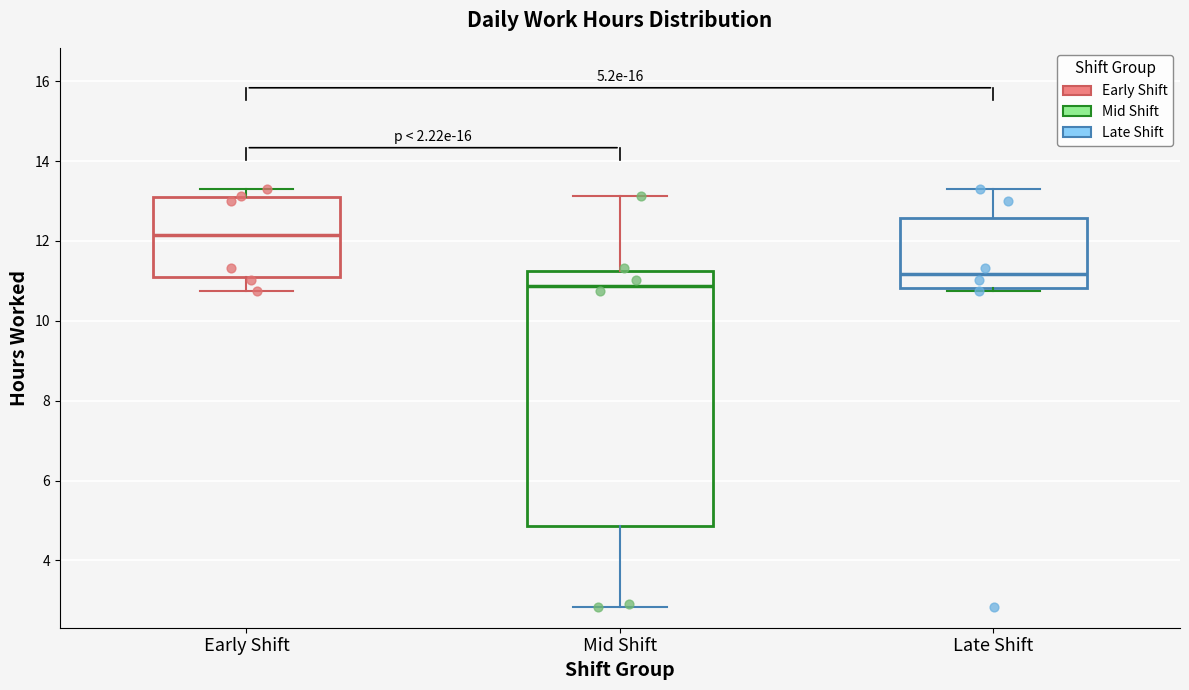

Comparing the boxes themselves (not the whiskers), which one is the tallest?

Mid Shift